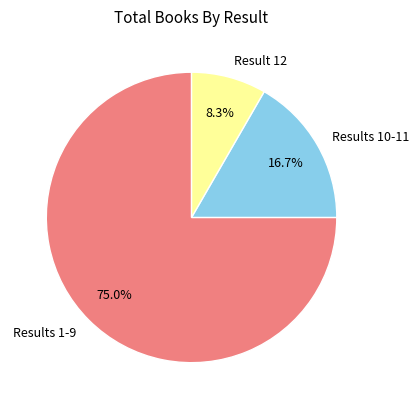

Which slice represents more than half of the pie?

Results 1-9